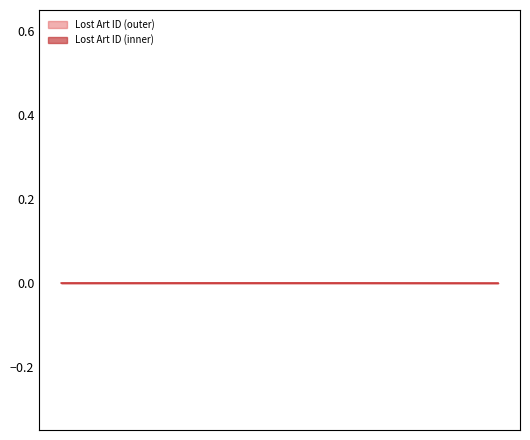

Which series has the largest range (max minus min)?

Lost Art ID (outer)